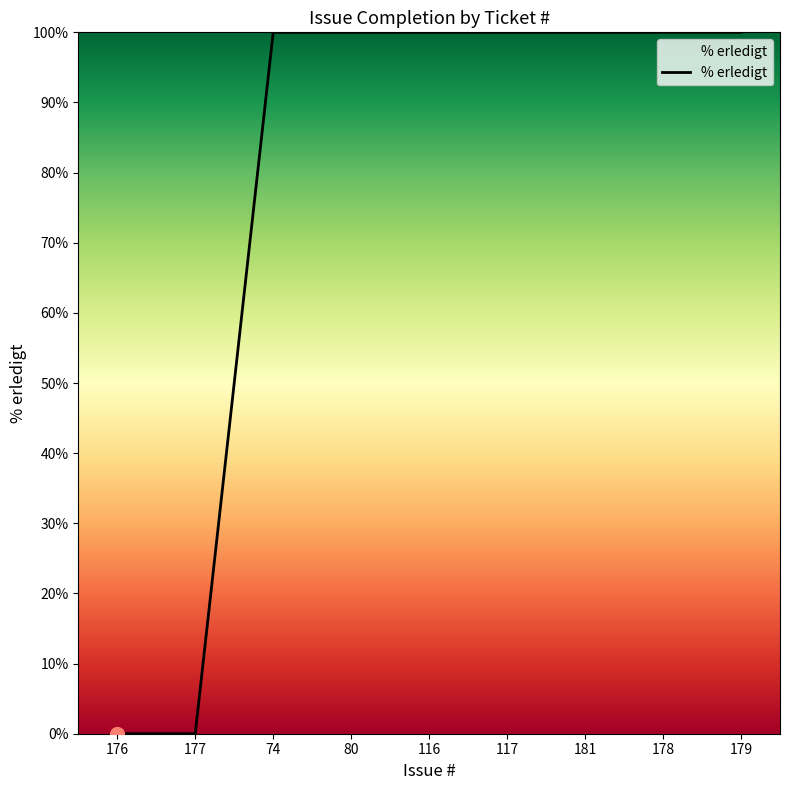

The value at 176 is -65. True or false?

False